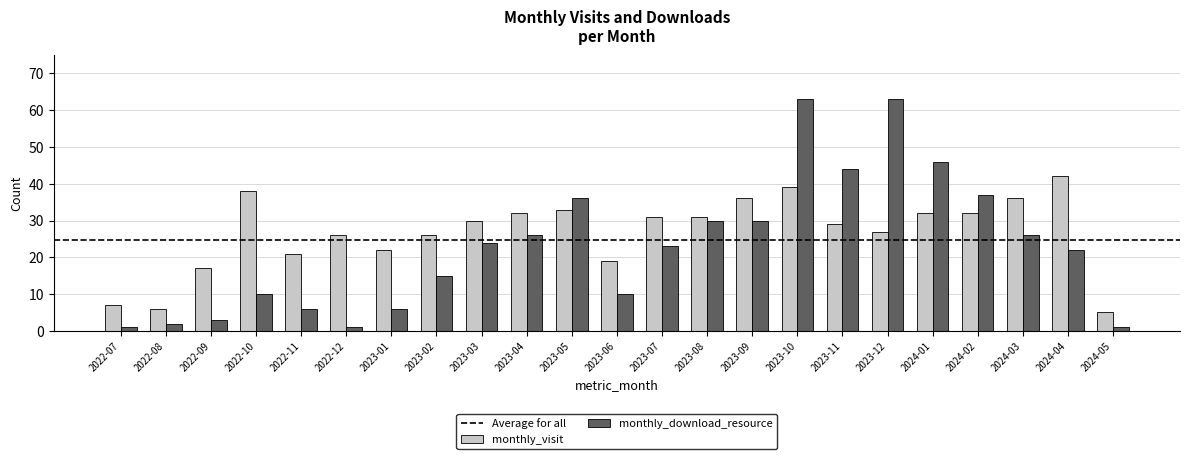

How many distinct data groups are displayed?

2